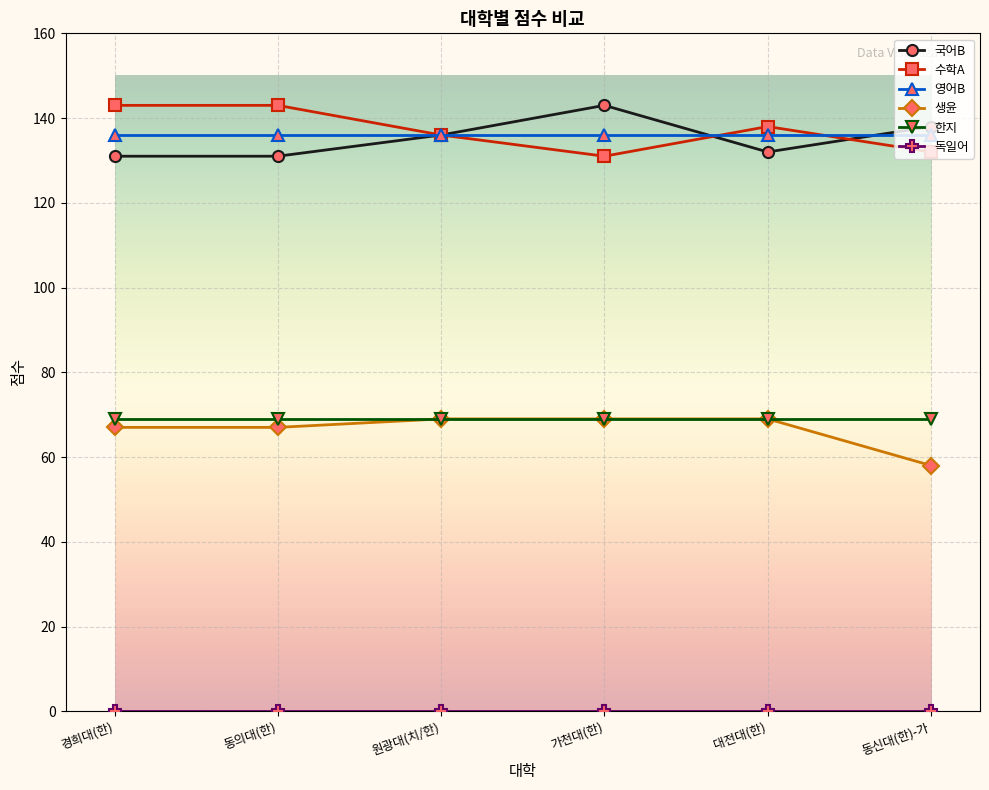

True or false: 수학A and 생윤 intersect in this chart.

False